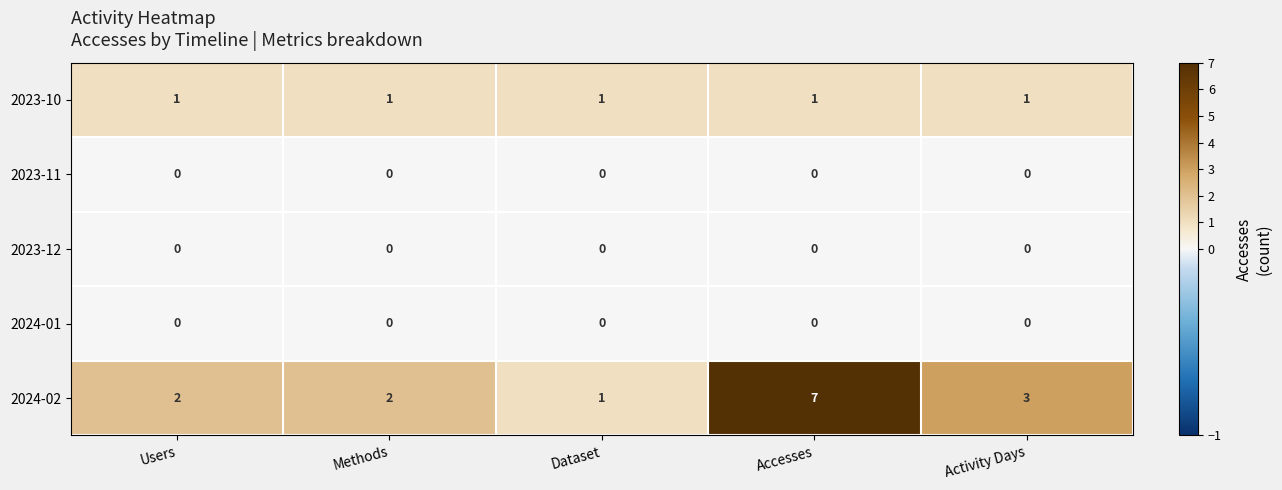

What is the maximum value shown in the chart?

7